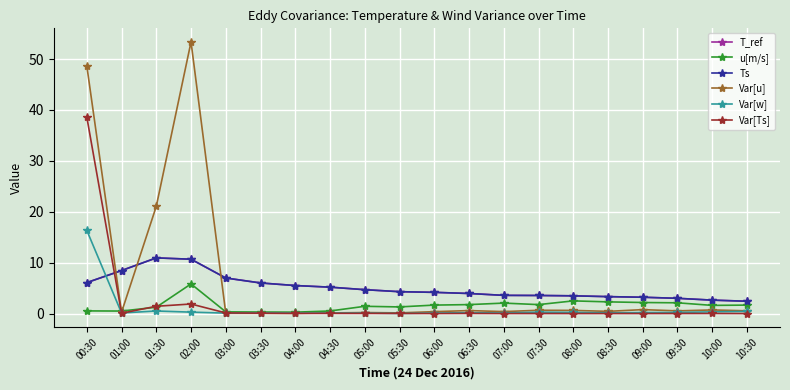

What is the difference between the second highest and minimum values in the u[m/s] series?

2.2